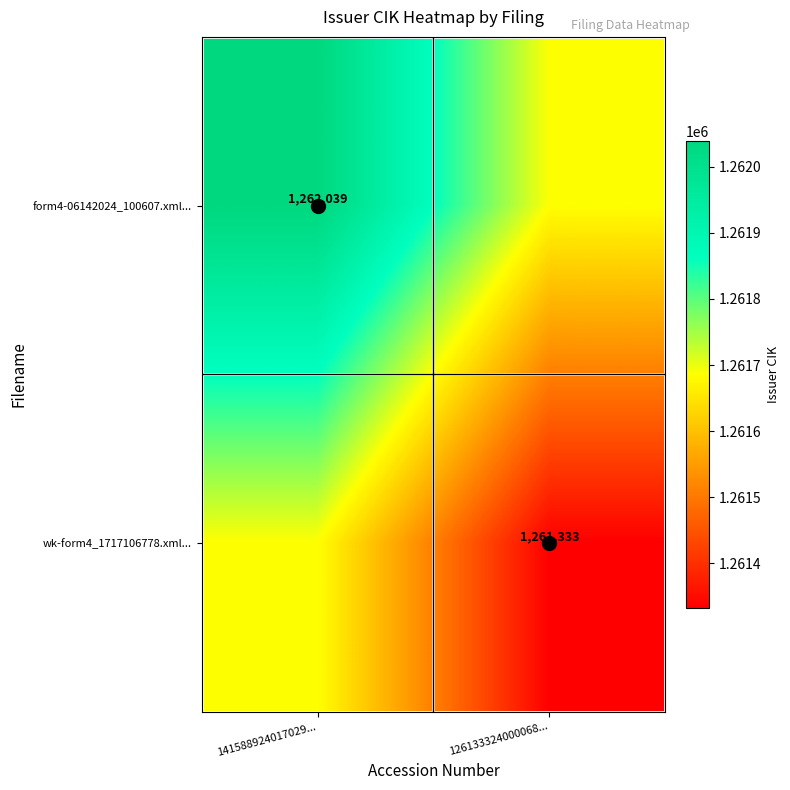

How many distinct data groups are displayed?

2